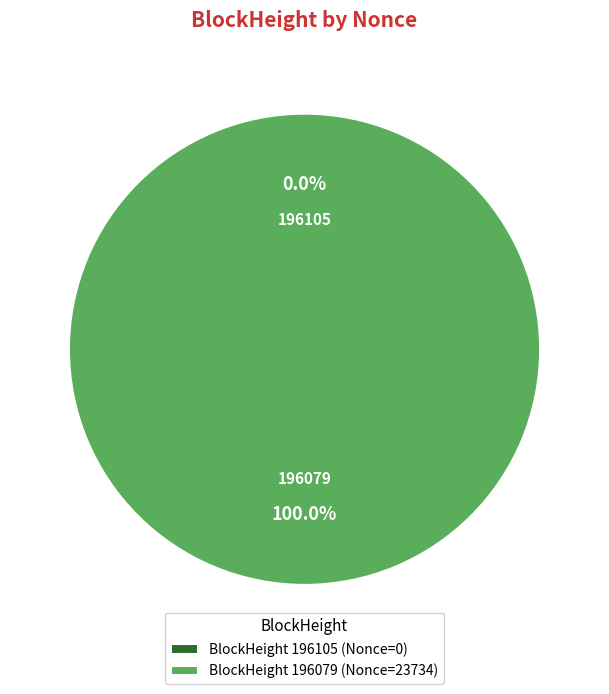

How many segments does this pie chart have?

2